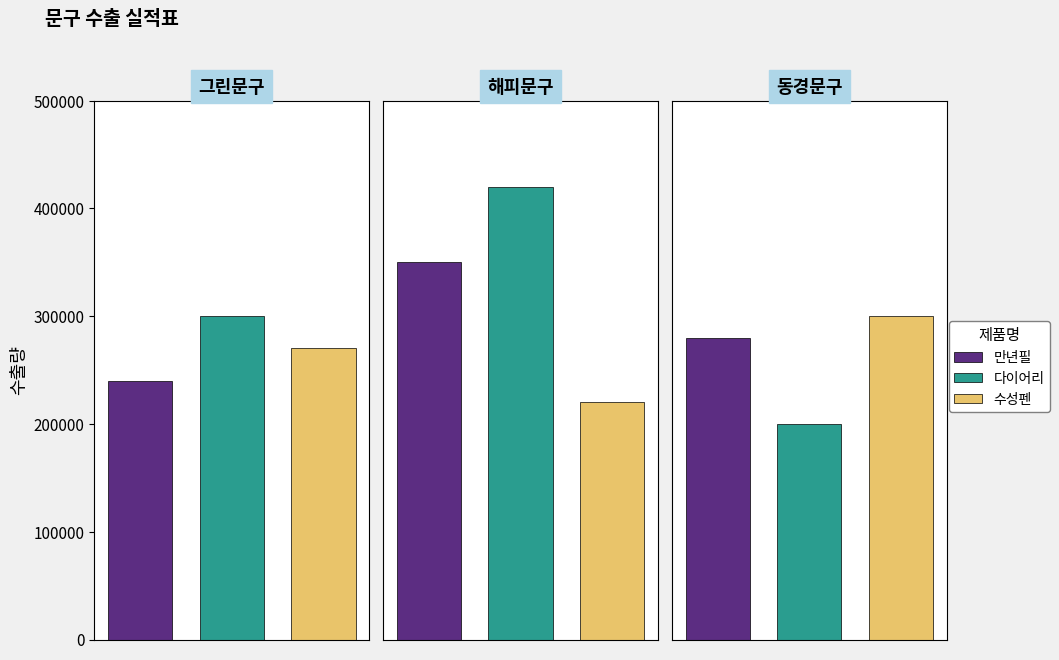

Which category has the highest value across all series?

해피문구